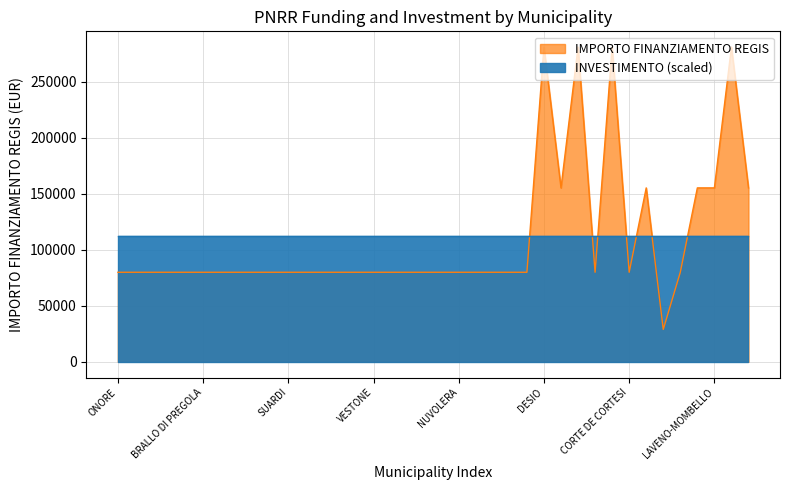

What is the label of the 16th point from the left?

VESTONE